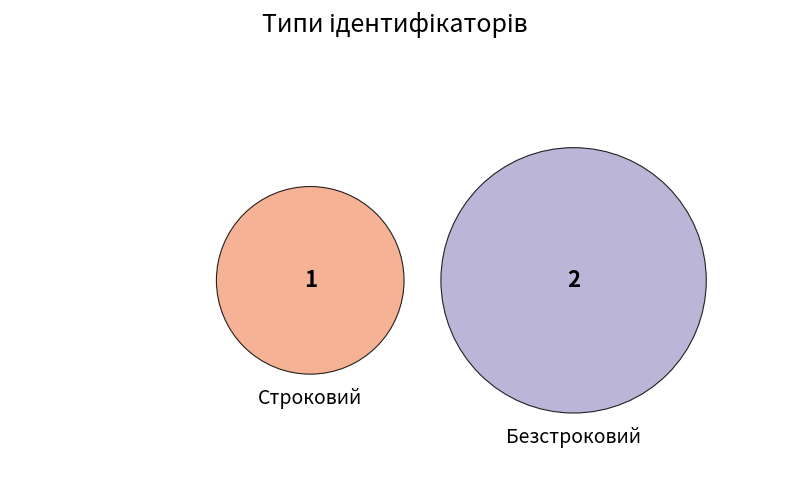

Is there any slice that represents more than half of the pie?

Yes